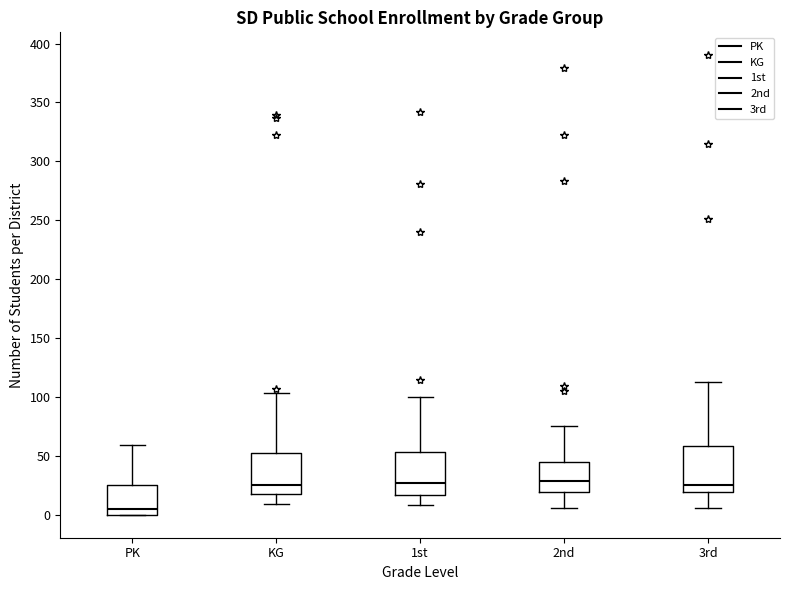

Where does the lower whisker of the box for 3rd end on the y-axis? The values are not printed on the chart, so give them approximately, as read against the axis.

5